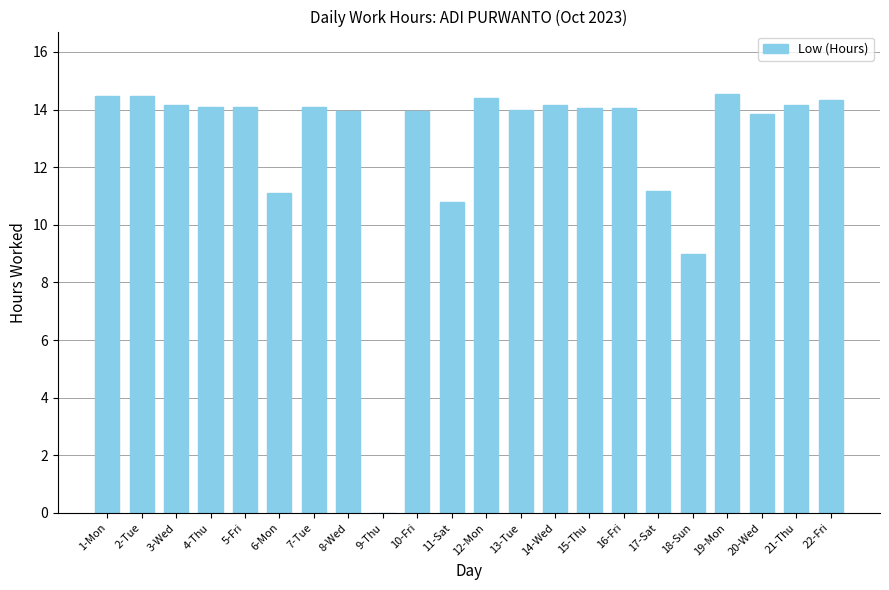

How many values are above zero?

21